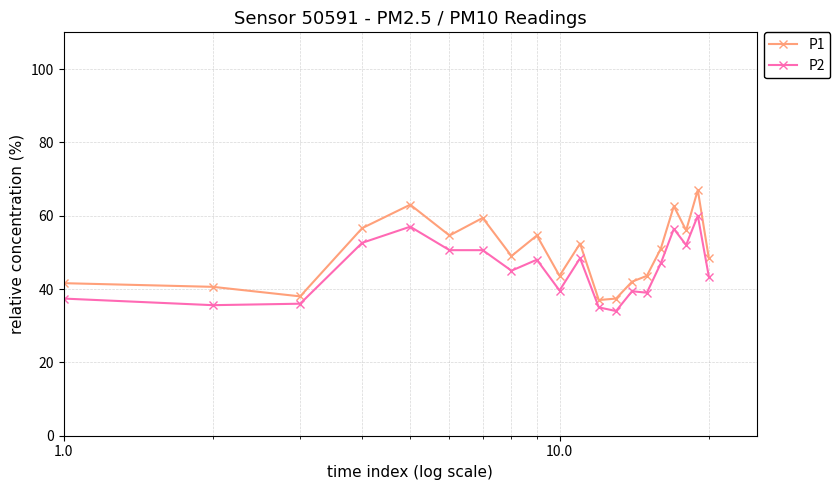

True or false: P2 and P1 intersect in this chart.

False